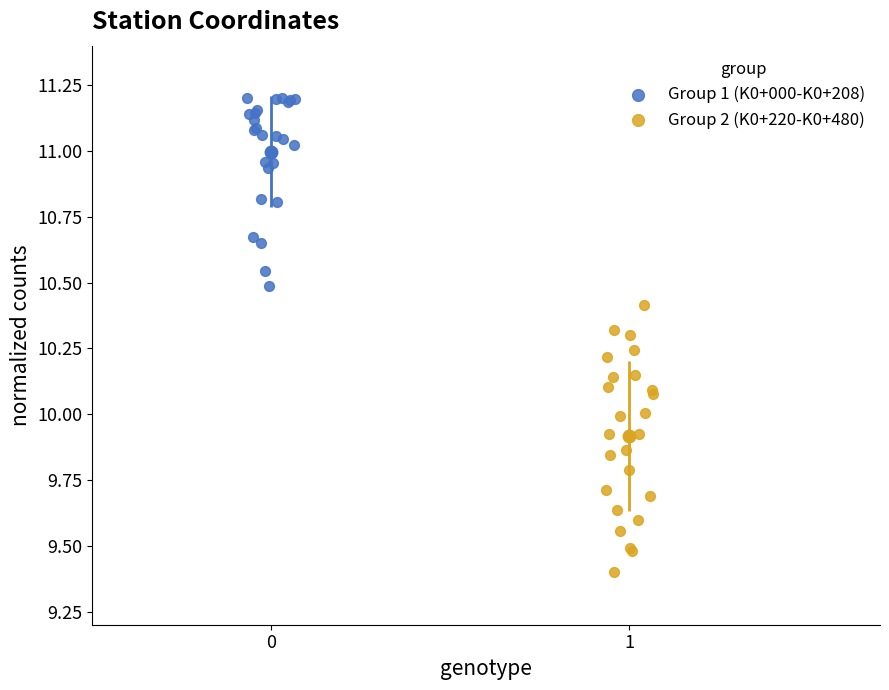

What are all the series names shown in the legend?

Group 1 (K0+000-K0+208), Group 2 (K0+220-K0+480)